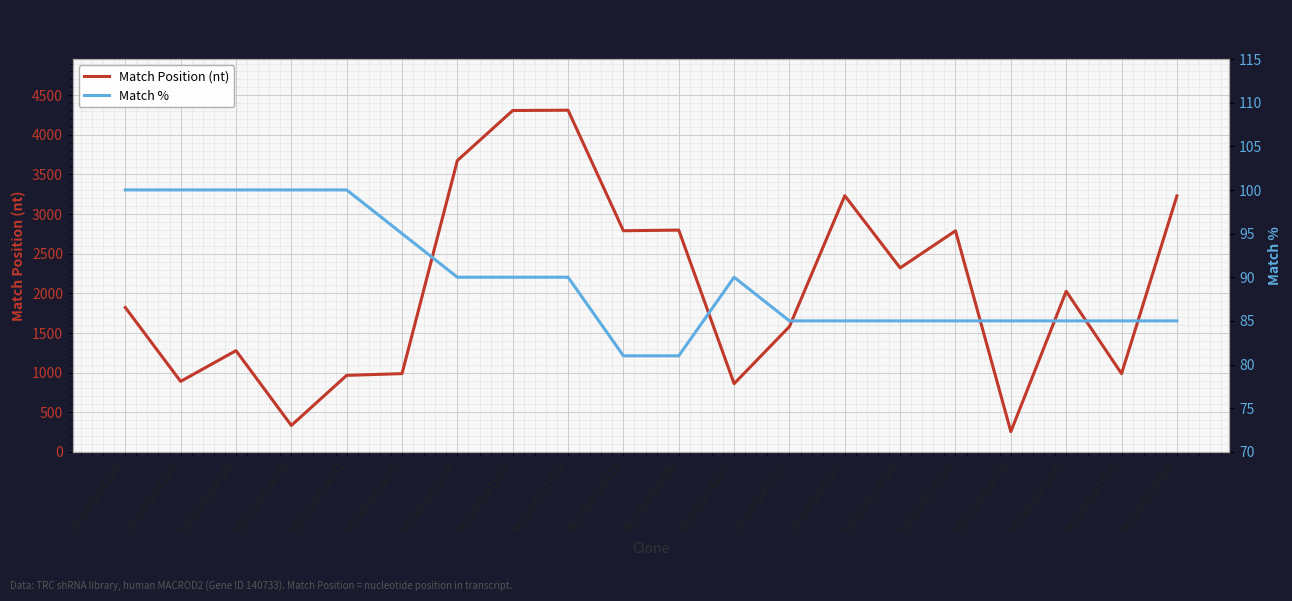

Reading left to right, extract all data points from this chart.

Match Position (nt): 1822	889	1277	333	965	987	3676	4307	4311	2790	2798	860	1581	3232	2321	2789	255	2026	987	3229
Match %: 100	100	100	100	100	95	90	90	90	81	81	90	85	85	85	85	85	85	85	85